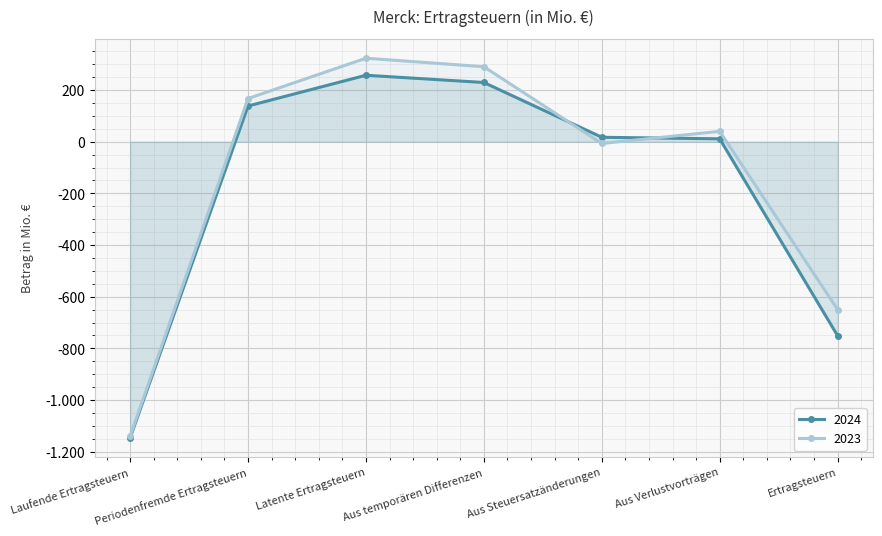

Is the value of 2024 at Ertragsteuern greater than the value of 2023 at Ertragsteuern?

No